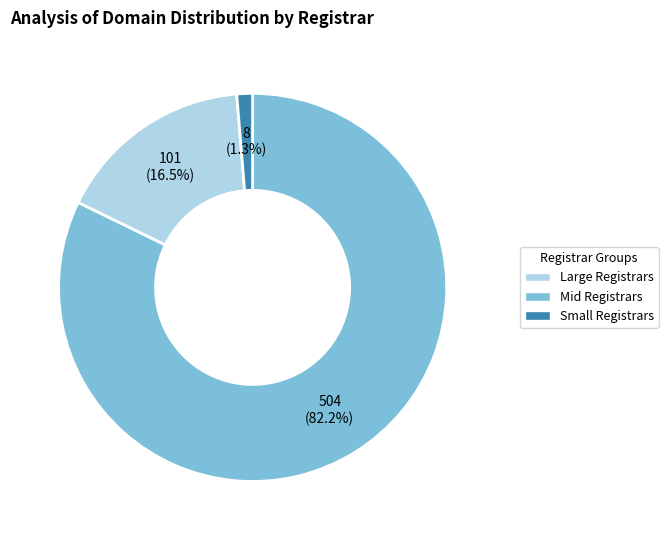

Is there any slice that represents more than half of the pie?

Yes